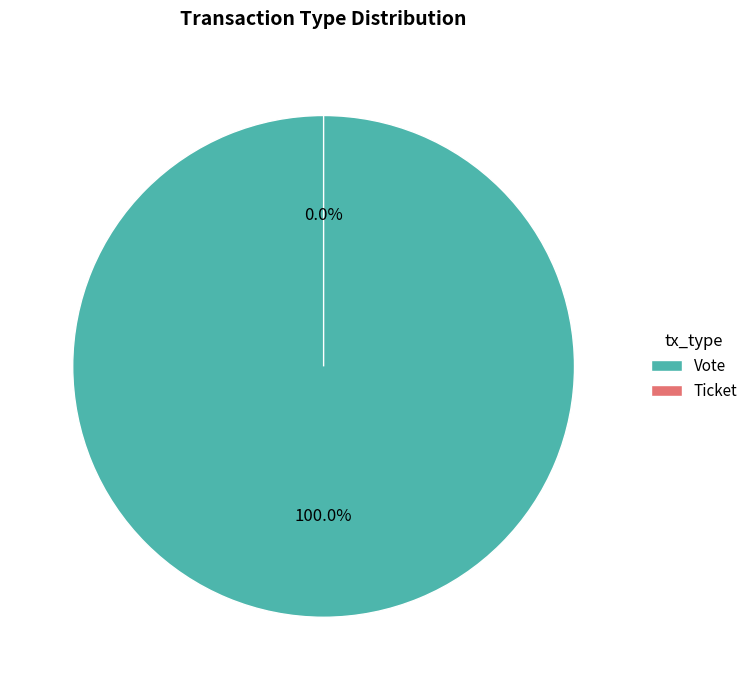

What portion of the pie excludes Ticket (io_index=0)?

100.0%